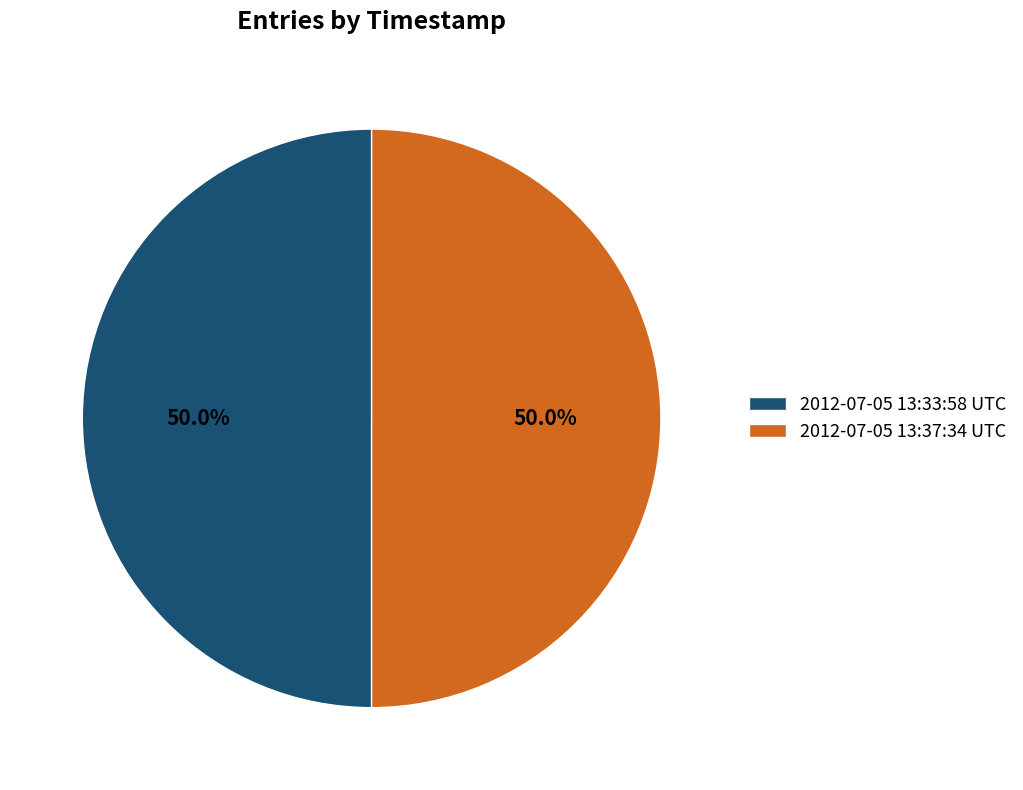

Is it true that 2012-07-05 13:37:34 UTC is 39% of the pie?

False